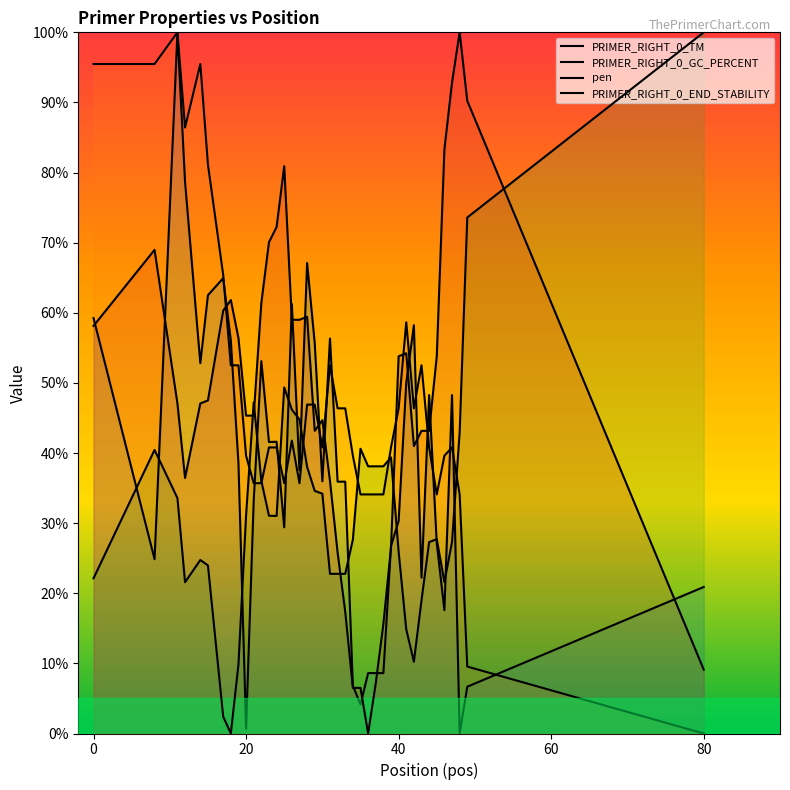

How many lines are shown in the chart?

4